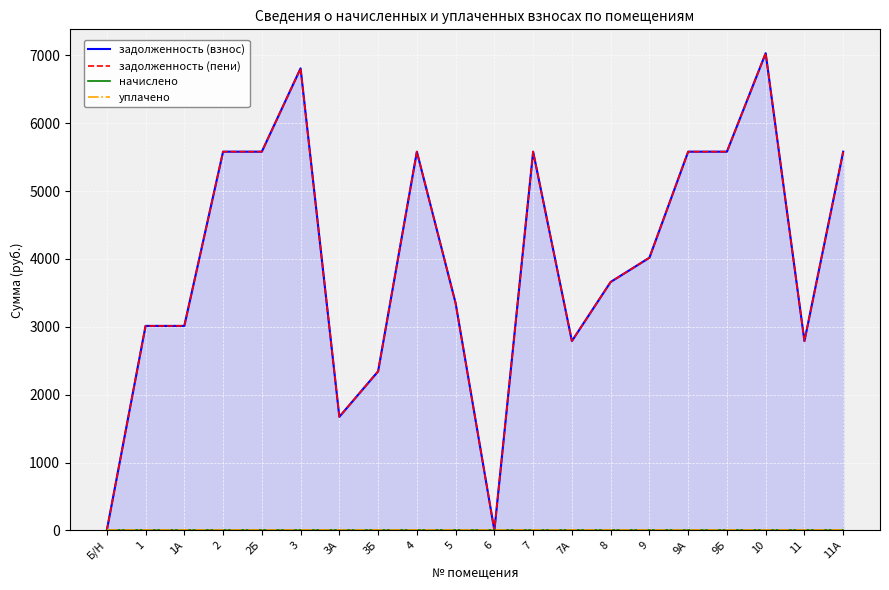

What are all the series names shown in the legend?

задолженность (взнос), задолженность (пени), начислено, уплачено